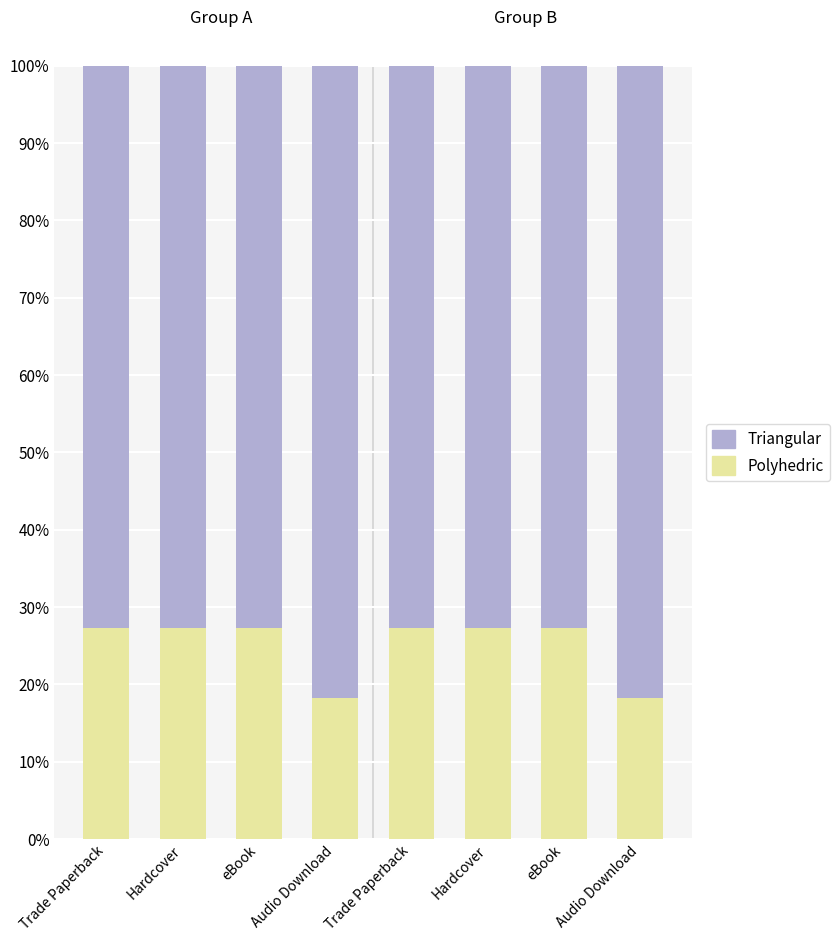

Count the number of categories in the chart.

8